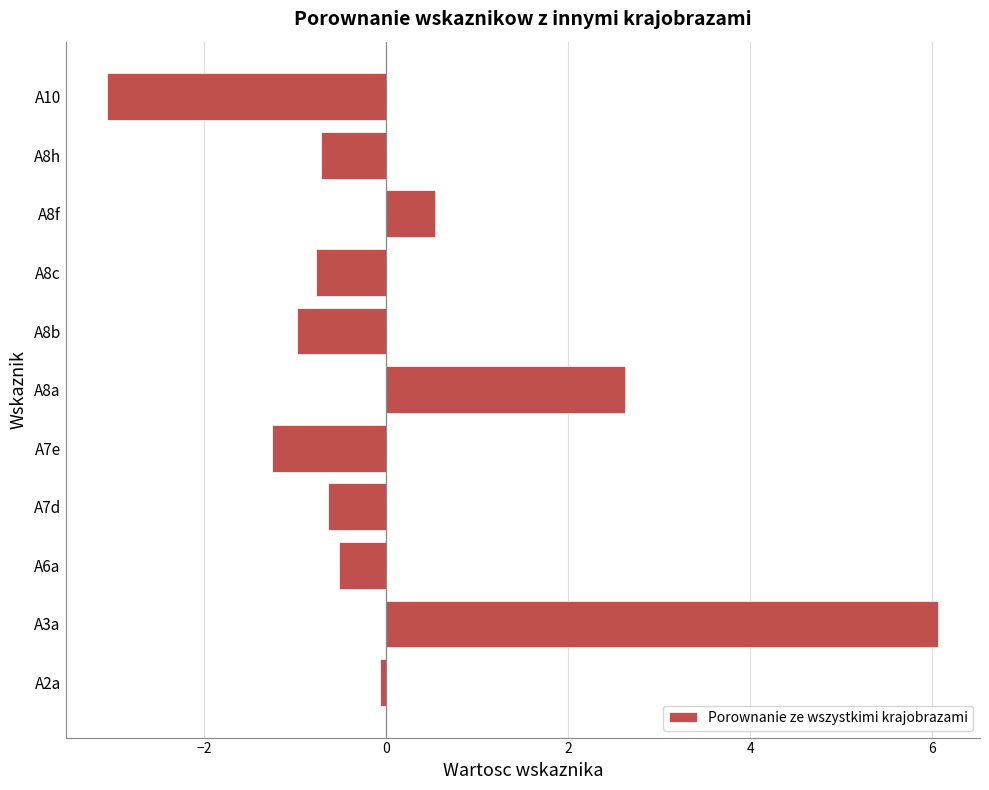

True or false: the data shows -1.0 at A8b.

True